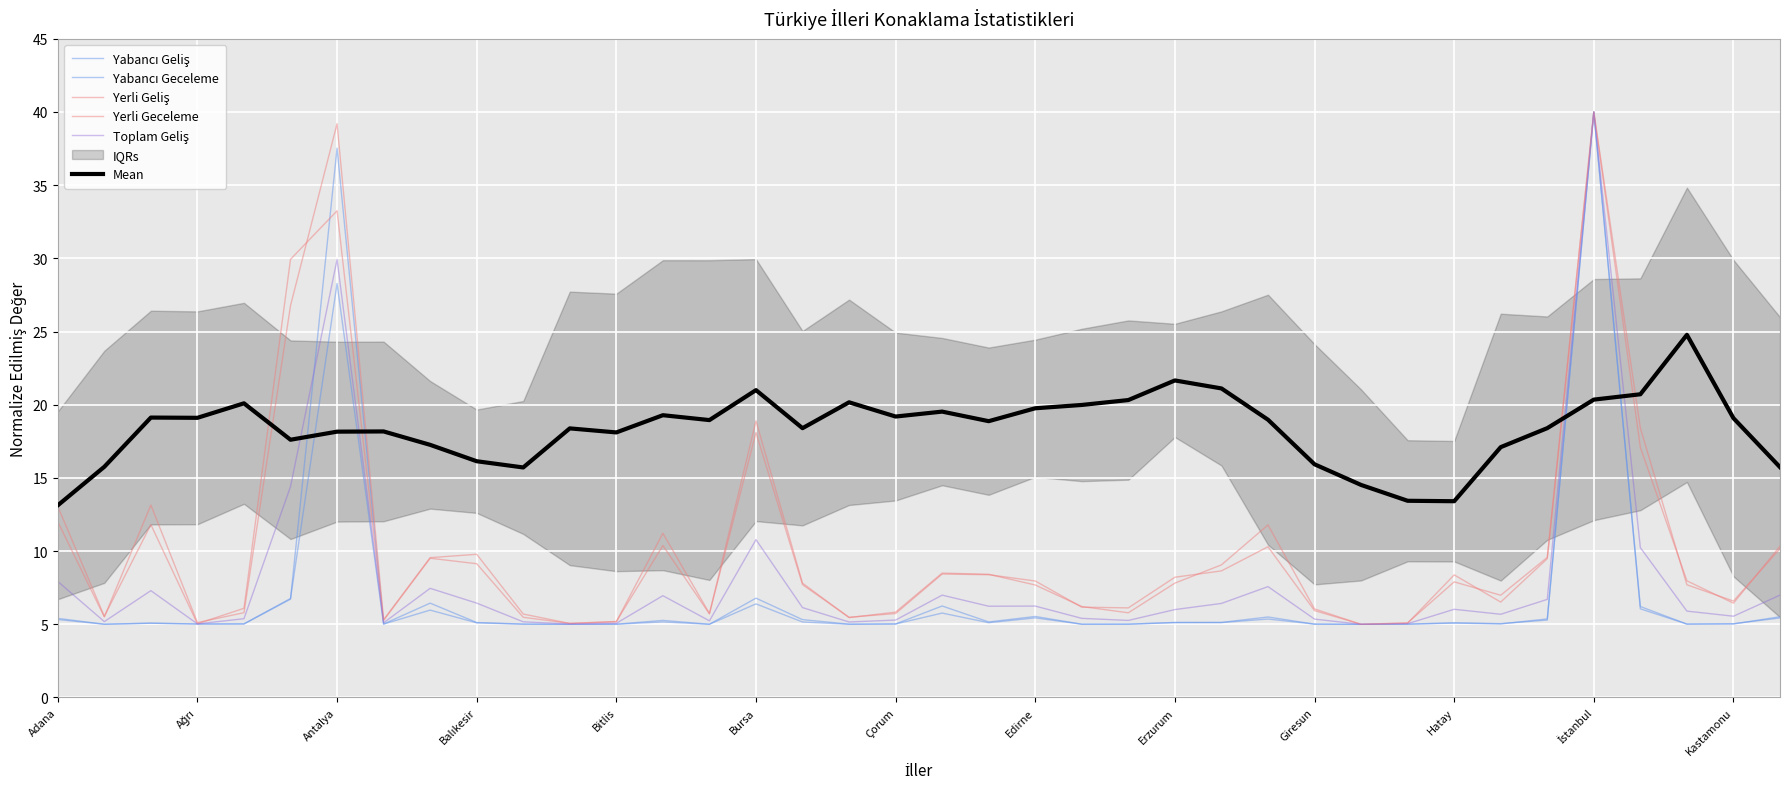

What value does the Toplam Geliş series have at Giresun?

5.4